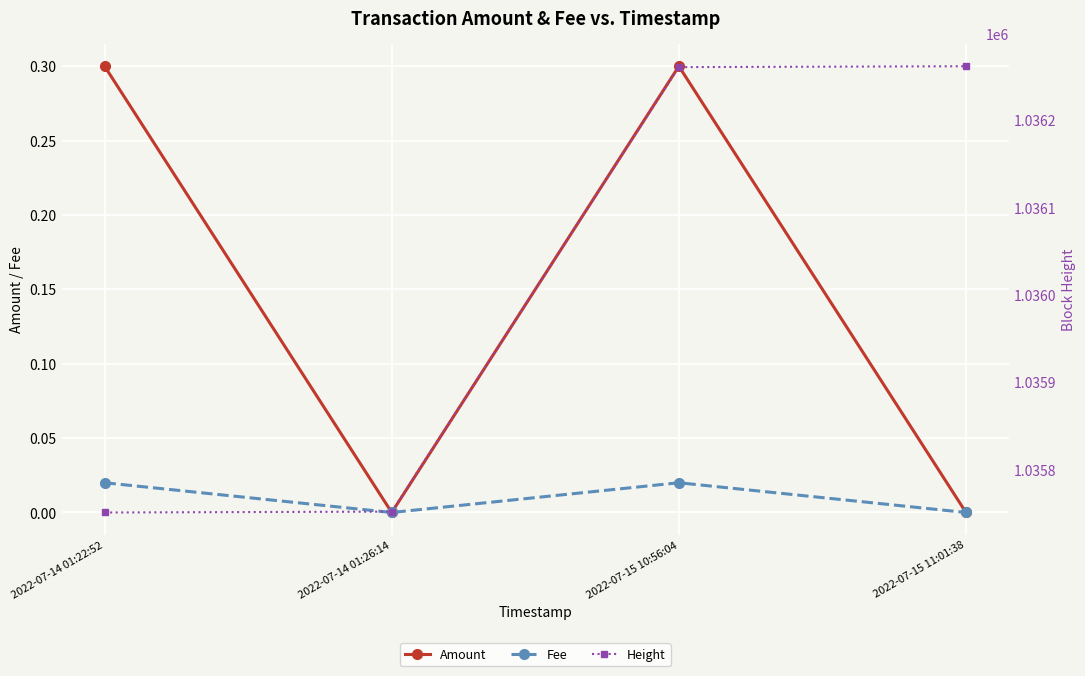

The Amount series shows 0.3 at 2022-07-14 01:22:52. True or false?

True